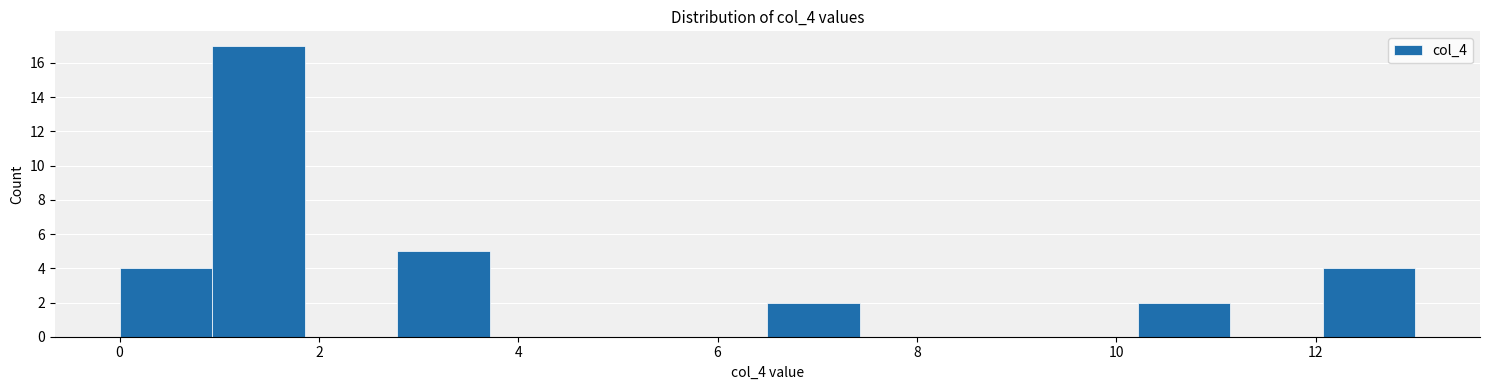

Reading left to right, transcribe this chart: for each bar, give the range it covers on the x-axis and its height. Neither the bar edges nor the heights are printed on the chart, so give them approximately, as read against the axes.

0.0 to 1.0: 4
1.0 to 1.8: 17
1.8 to 2.8: 0
2.8 to 3.8: 5
3.8 to 4.6: 0
4.6 to 5.6: 0
5.6 to 6.6: 0
6.6 to 7.4: 2
7.4 to 8.4: 0
8.4 to 9.2: 0
9.2 to 10.2: 0
10.2 to 11.2: 2
11.2 to 12.0: 0
12.0 to 13.0: 4